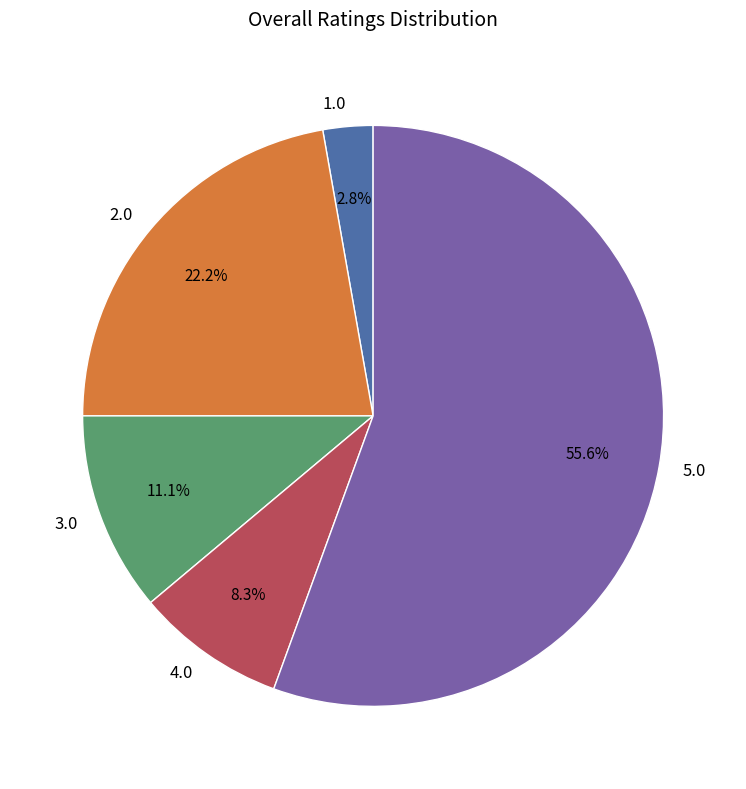

What is the largest slice in the pie chart?

5.0